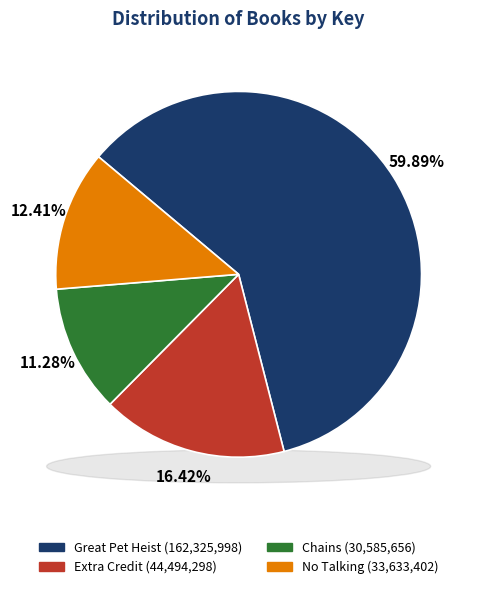

Is the sum of Great Pet Heist and Extra Credit greater than half?

Yes